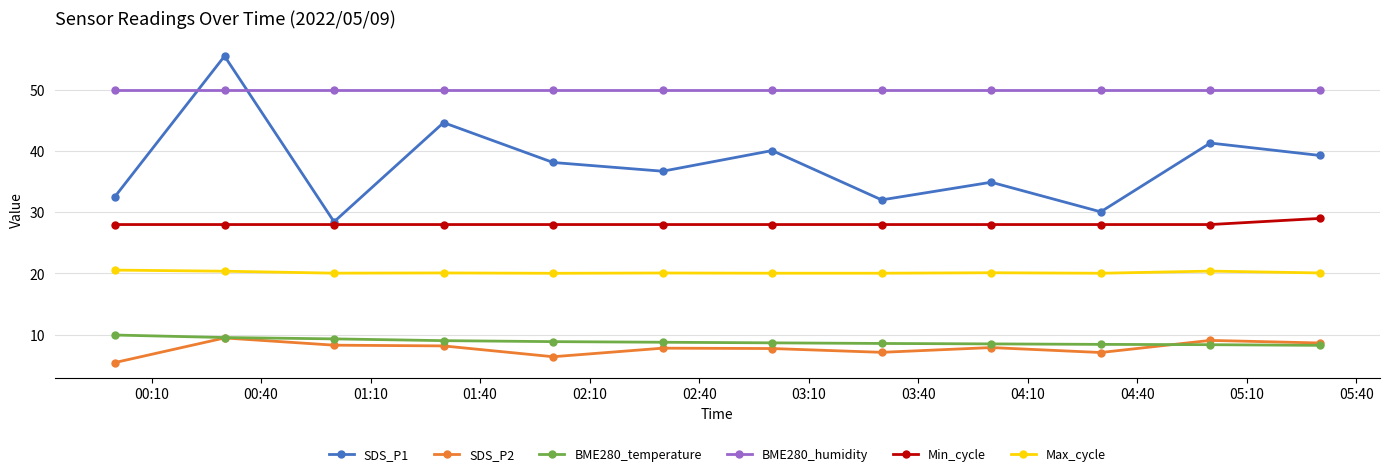

Which series has the widest spread of values?

SDS_P1